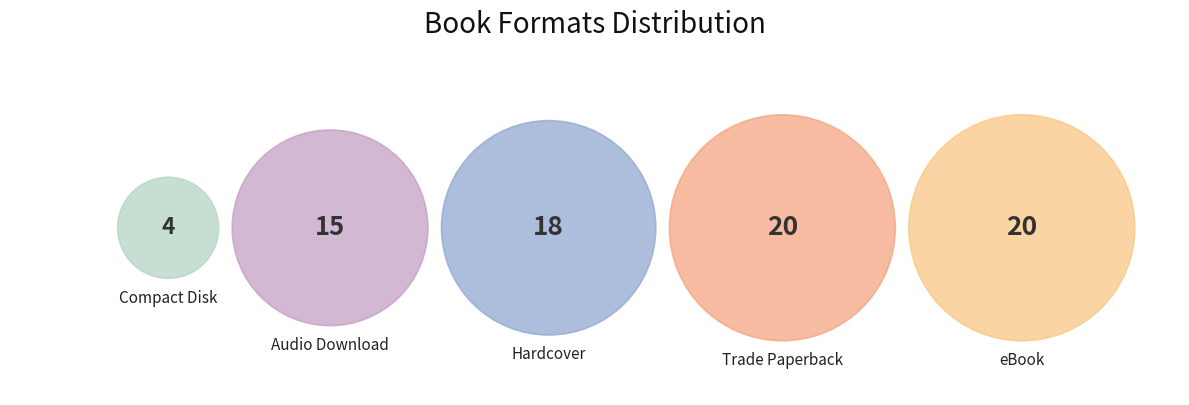

True or false: Audio Download accounts for 19% of the total.

True